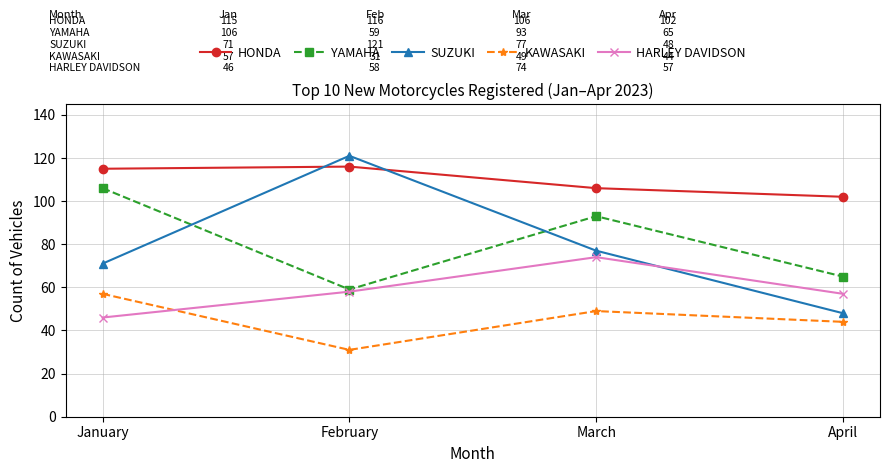

Read the HONDA value at February, to the nearest 10.

120